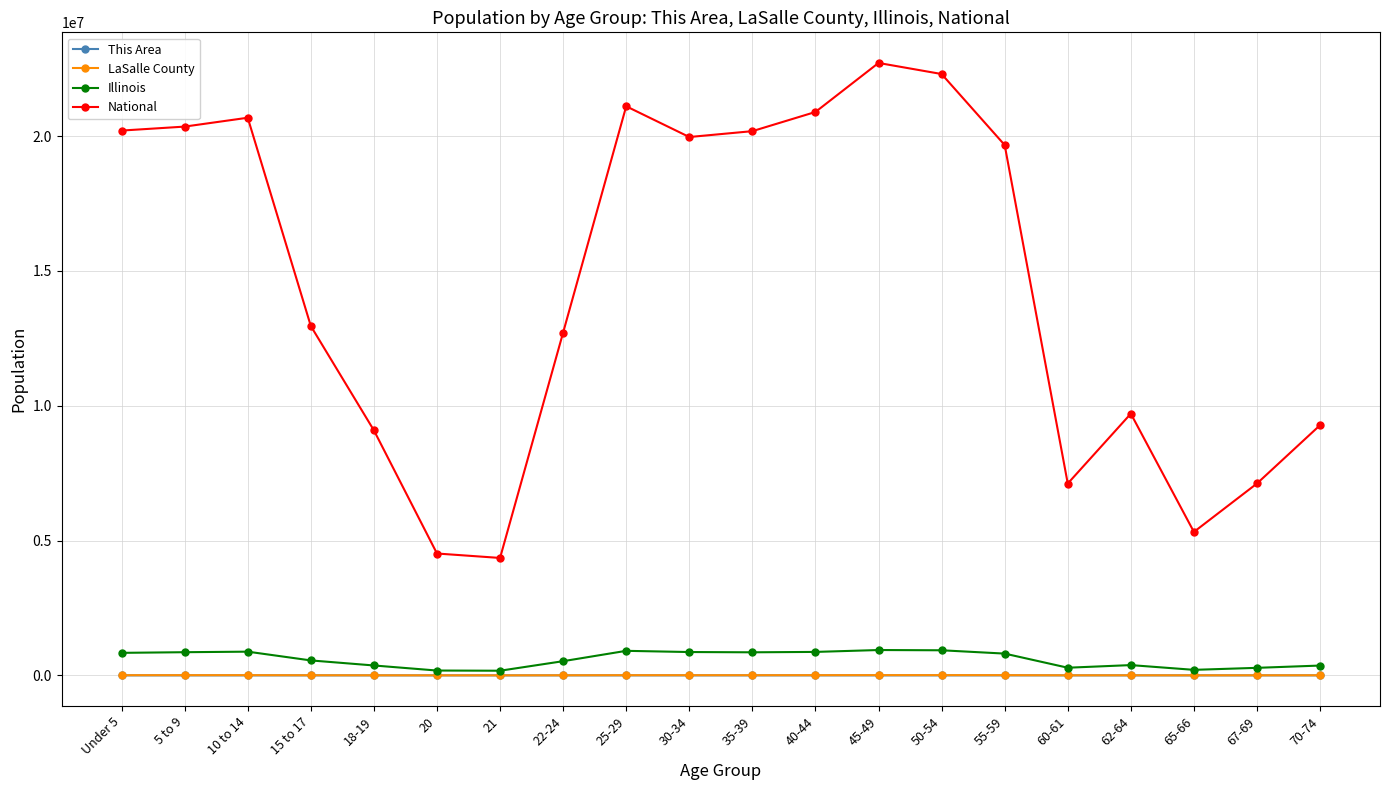

What is the difference between the Illinois values at 25-29 and 35-39?

54483